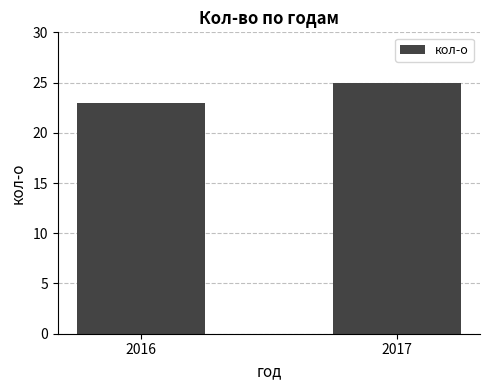

Count the values in the range 23 to 25.

2